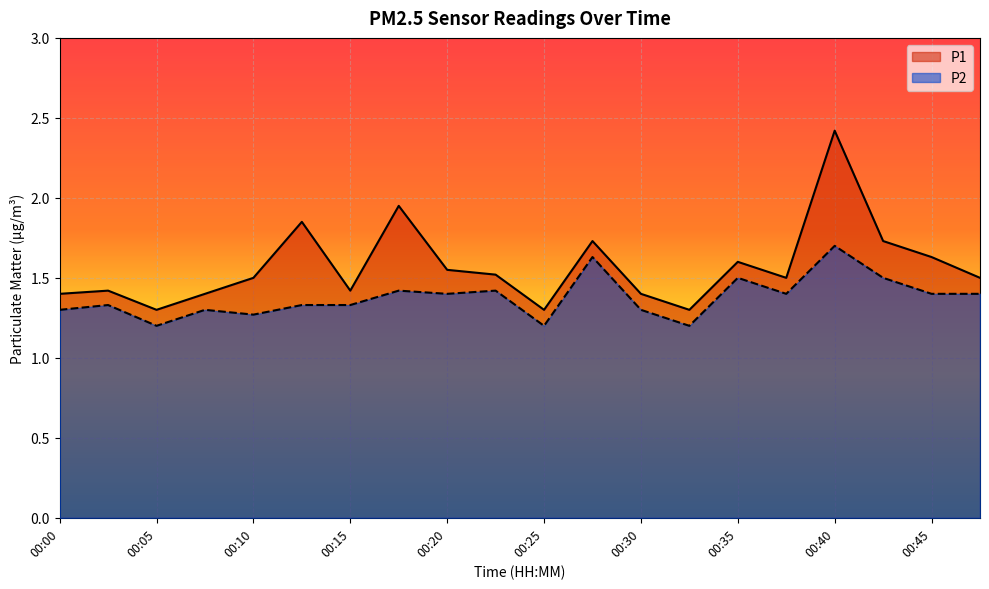

What is the spread (max minus min) of values at 00:08?

0.1